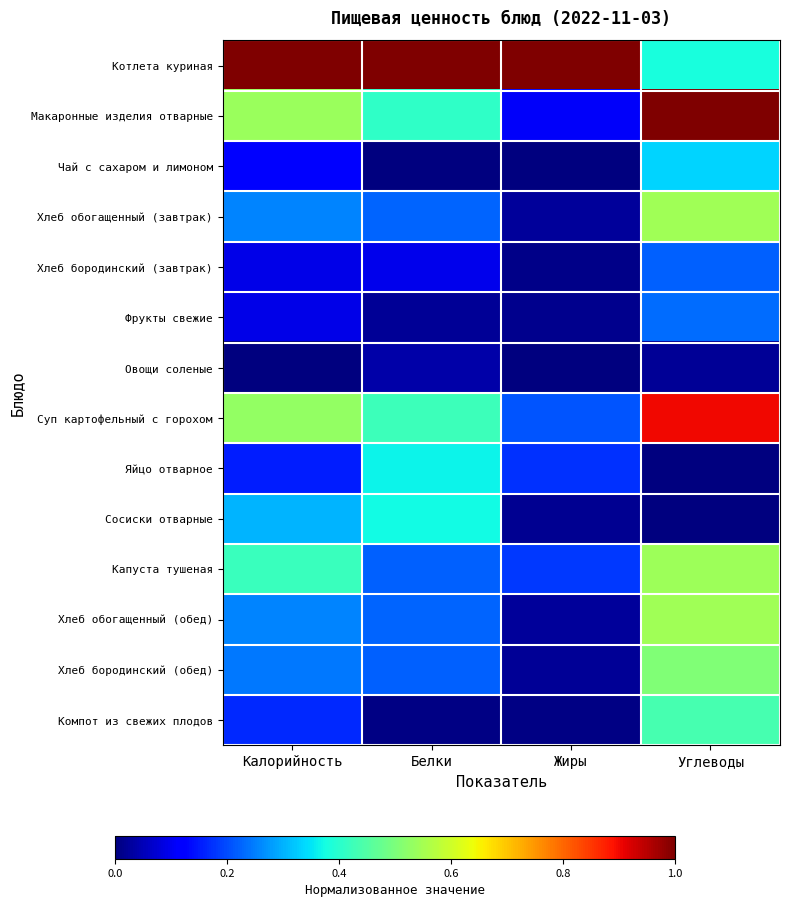

Reading left to right, transcribe all the data shown in this chart.

Котлета куриная: Калорийность=1.0	Белки=1.0	Жиры=1.0	Углеводы=0.4
Макаронные изделия отварные: Калорийность=0.5	Белки=0.4	Жиры=0.1	Углеводы=1.0
Чай с сахаром и лимоном: Калорийность=0.1	Белки=0.0	Жиры=0.0	Углеводы=0.3
Хлеб обогащенный (завтрак): Калорийность=0.3	Белки=0.2	Жиры=0.0	Углеводы=0.5
Хлеб бородинский (завтрак): Калорийность=0.1	Белки=0.1	Жиры=0.0	Углеводы=0.2
Фрукты свежие: Калорийность=0.1	Белки=0.0	Жиры=0.0	Углеводы=0.2
Овощи соленые: Калорийность=0.0	Белки=0.0	Жиры=0.0	Углеводы=0.0
Суп картофельный с горохом: Калорийность=0.5	Белки=0.4	Жиры=0.2	Углеводы=0.9
Яйцо отварное: Калорийность=0.2	Белки=0.4	Жиры=0.2	Углеводы=0.0
Сосиски отварные: Калорийность=0.3	Белки=0.4	Жиры=0.0	Углеводы=0.0
Капуста тушеная: Калорийность=0.4	Белки=0.2	Жиры=0.2	Углеводы=0.5
Хлеб обогащенный (обед): Калорийность=0.3	Белки=0.2	Жиры=0.0	Углеводы=0.5
Хлеб бородинский (обед): Калорийность=0.2	Белки=0.2	Жиры=0.0	Углеводы=0.5
Компот из свежих плодов: Калорийность=0.2	Белки=0.0	Жиры=0.0	Углеводы=0.4